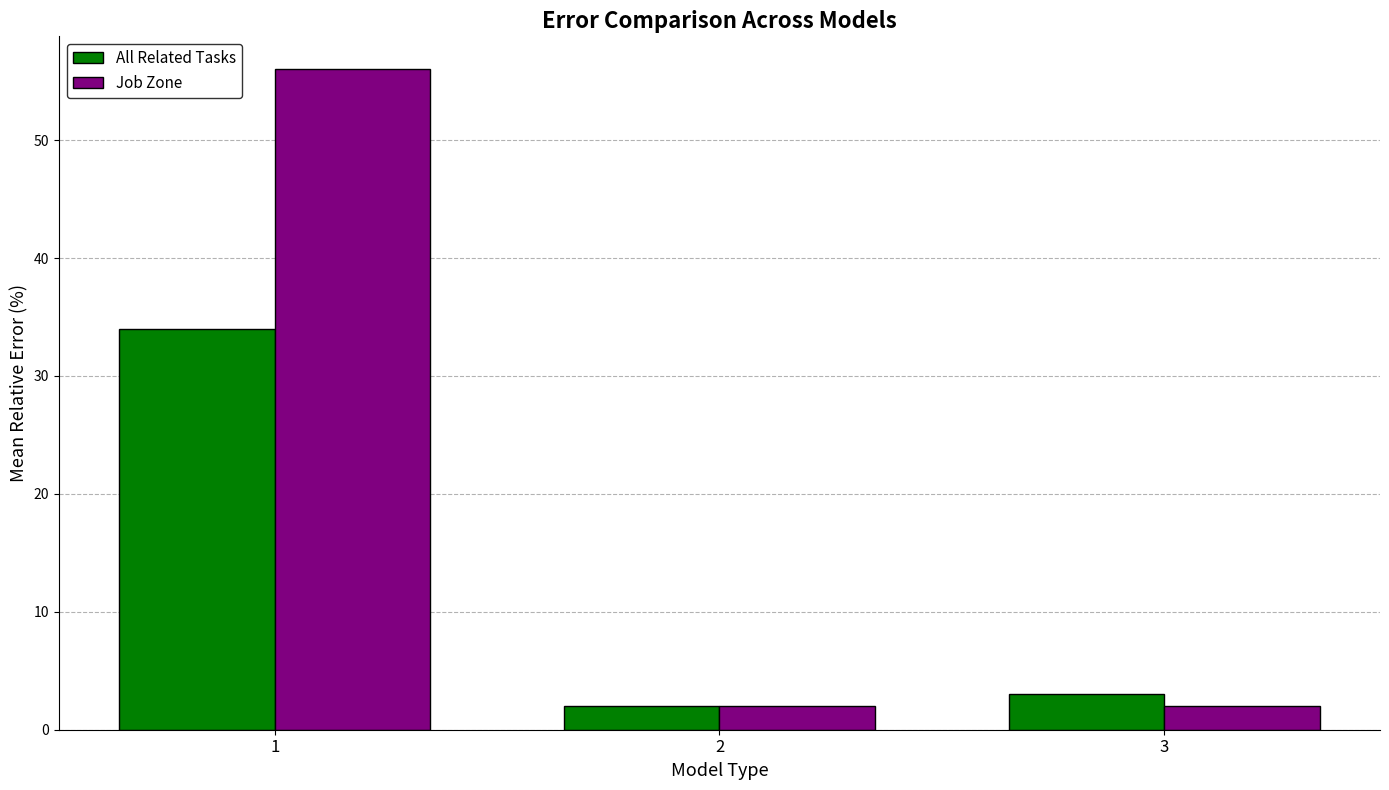

Reading left to right, extract all data points from this chart.

All Related Tasks: 1=34	2=2	3=3
Job Zone: 1=56	2=2	3=2